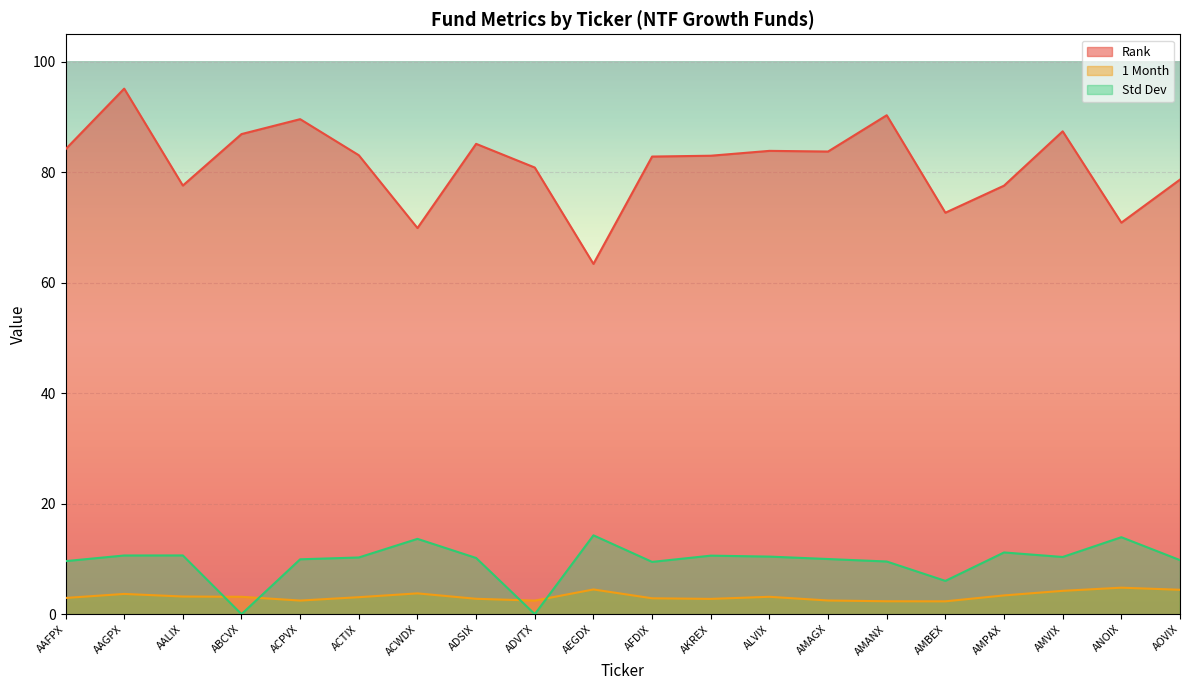

At how many categories does at least one series exceed 6?

20